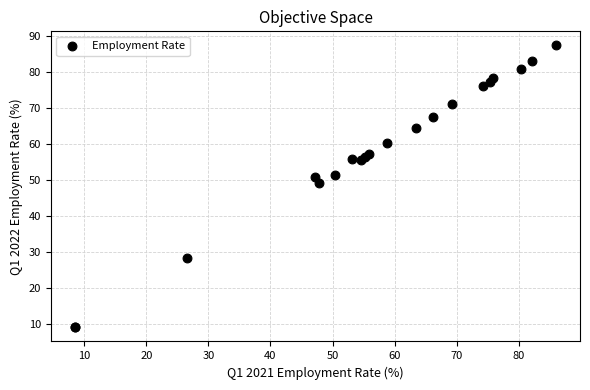

What Y value in the scatter plot is closest to 48?

49.3